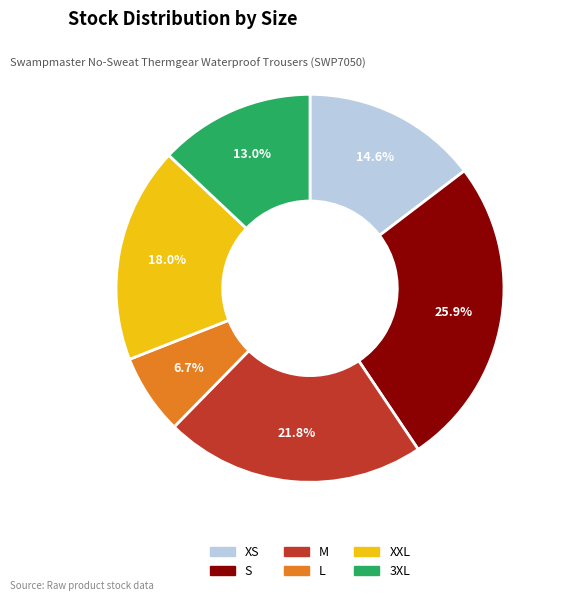

To the nearest percent, what percentage of the pie is XS?

15%